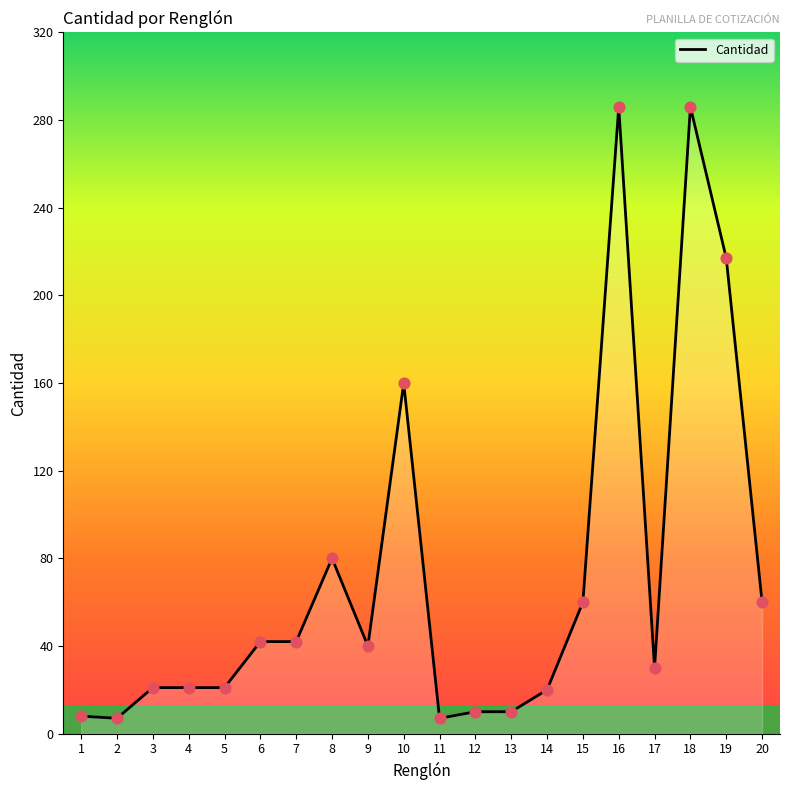

What is the change in value from 2 to 3?

+14